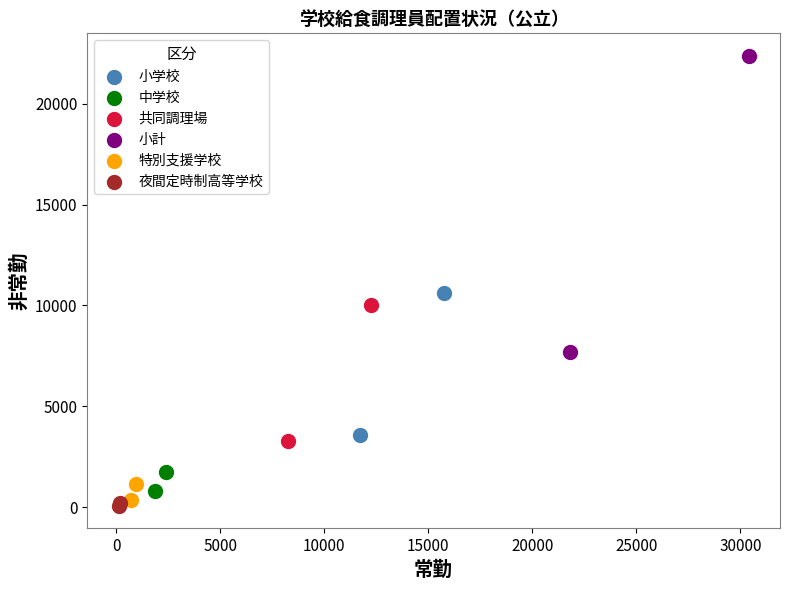

What are all the series names shown in the legend?

小学校, 中学校, 共同調理場, 小計, 特別支援学校, 夜間定時制高等学校